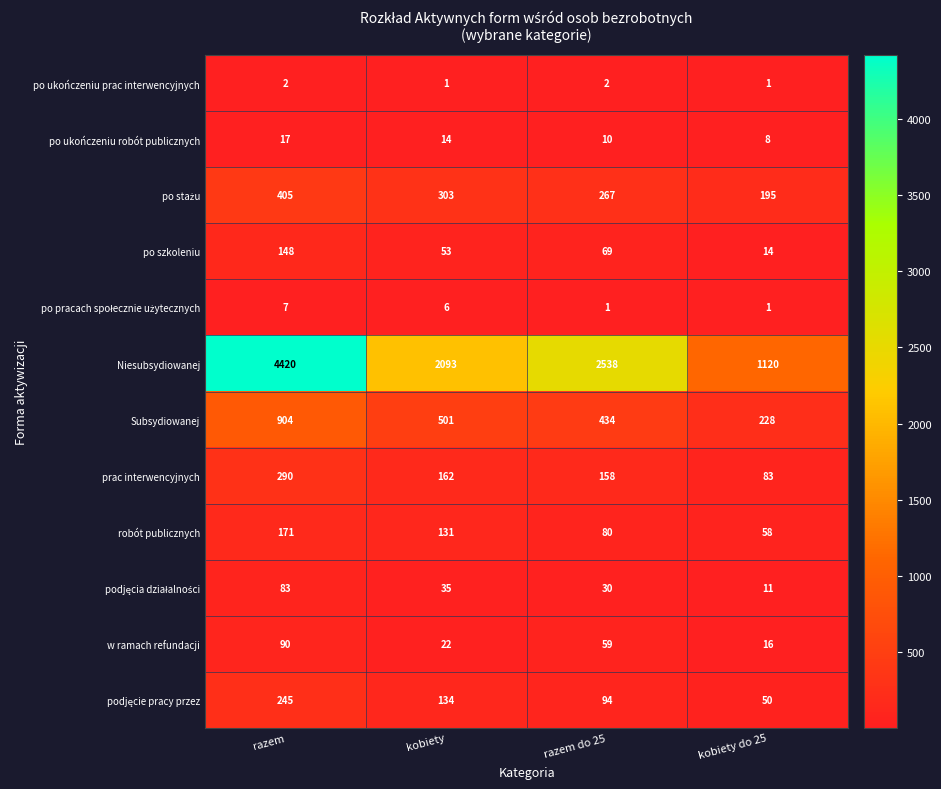

At which category does the chart reach its peak across all series?

razem